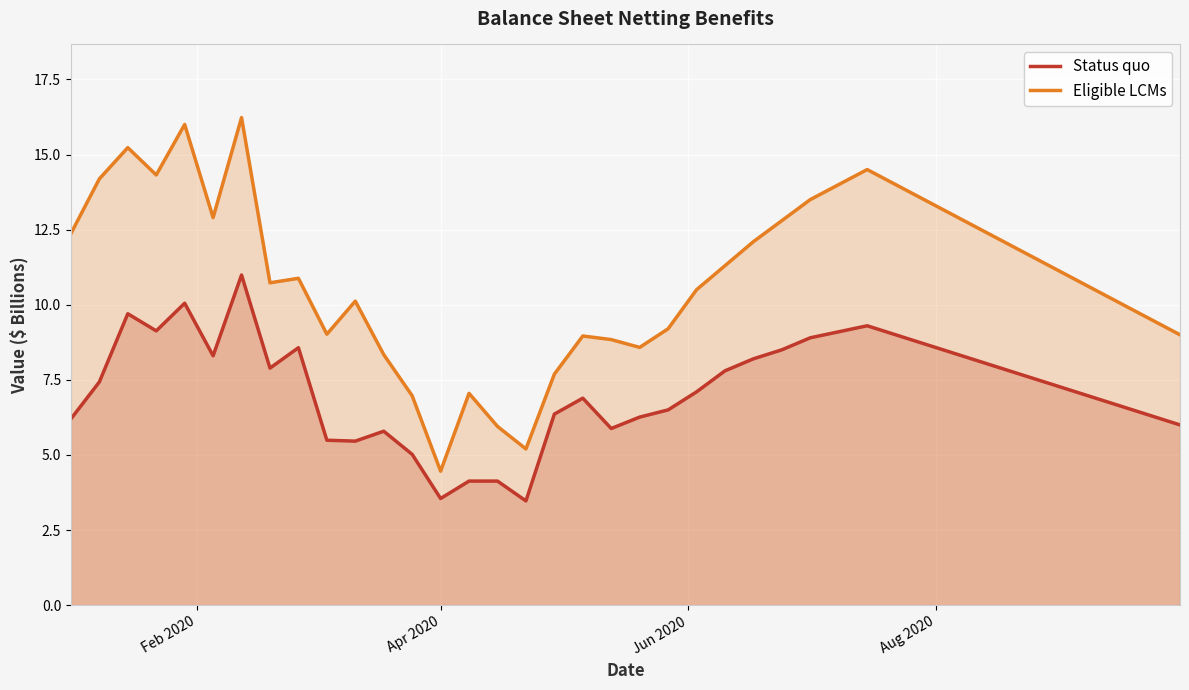

Rank the series by their average value, from highest to lowest.

Eligible LCMs, Status quo